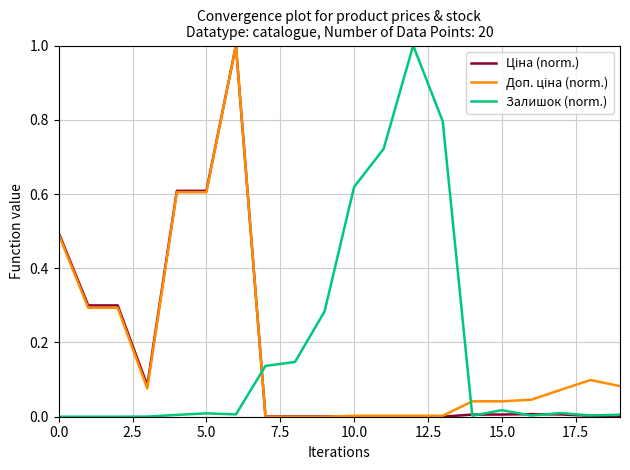

What is the maximum value shown in the chart?

1.0